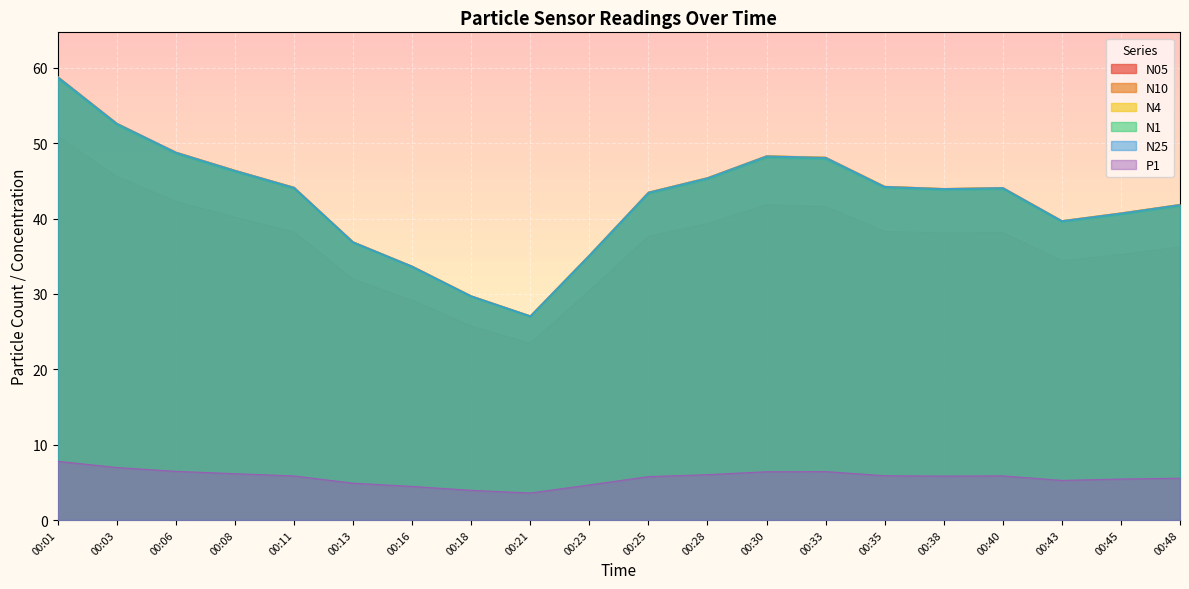

Does the chart display data point markers on the line(s)?

No